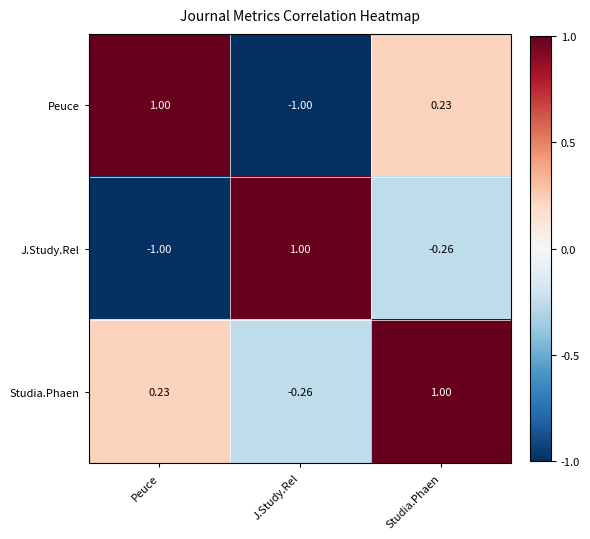

List the labels in order of Peuce value, largest first.

Peuce, Studia.Phaen, J.Study.Rel